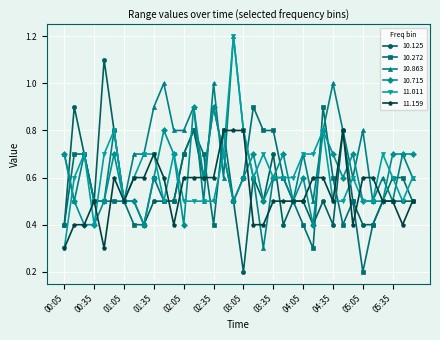

Count the 11.011 values in the range 0 to 1.

35